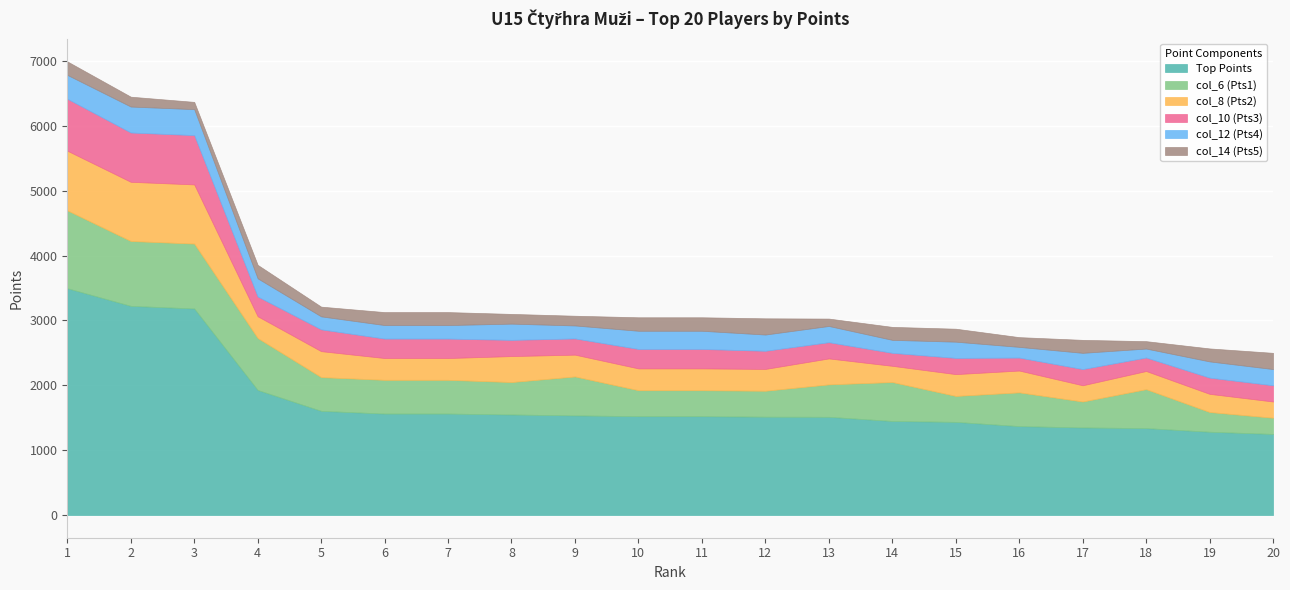

Rank the series by their maximum value, from lowest to highest.

col_14 (Pts5), col_12 (Pts4), col_10 (Pts3), col_8 (Pts2), col_6 (Pts1), Top Points